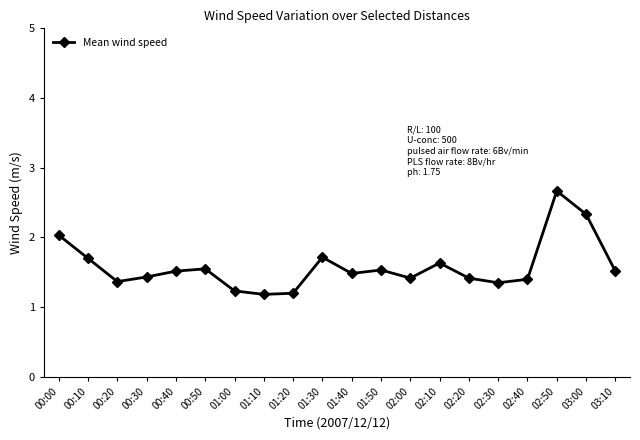

What position from the left is 03:00?

19